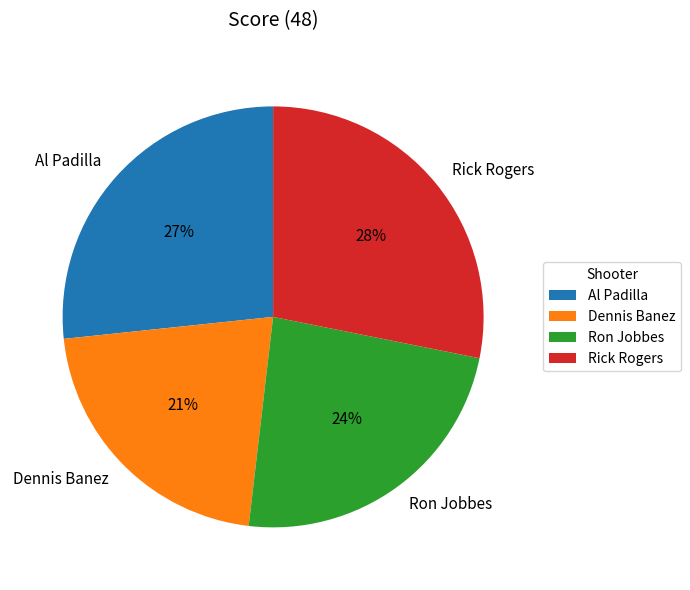

Which has a higher value, Dennis Banez or Al Padilla?

Al Padilla